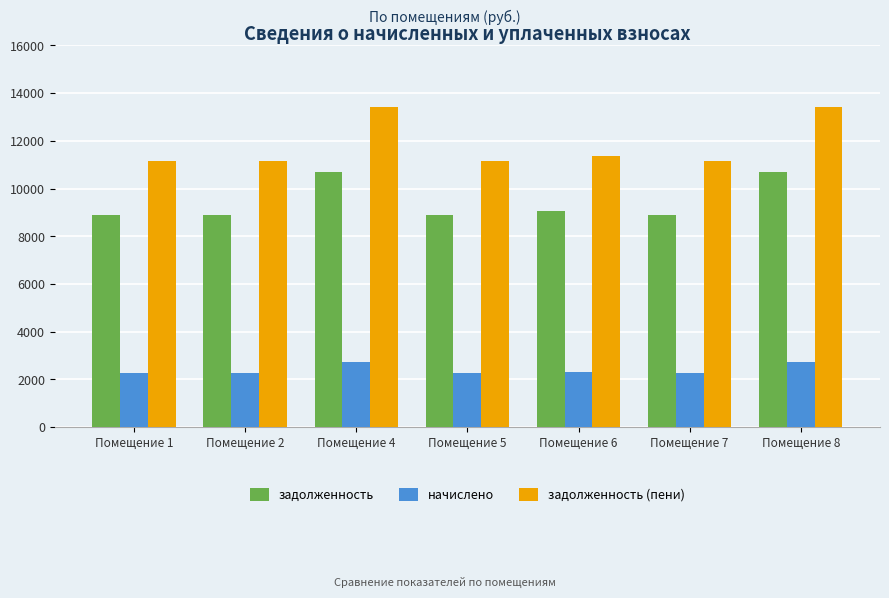

List the series in order of their peak value, highest first.

задолженность (пени), задолженность, начислено